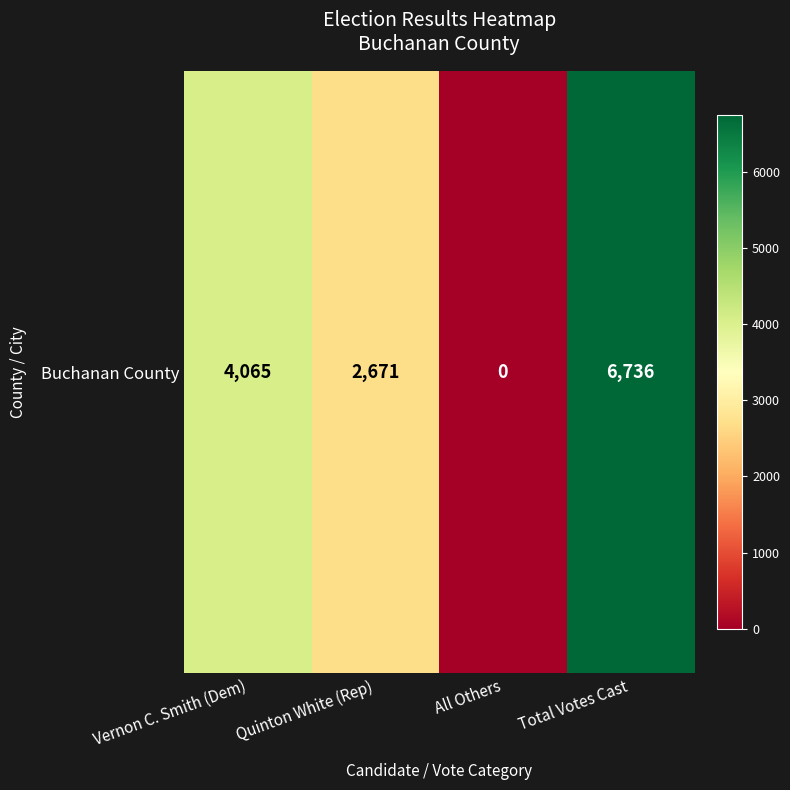

List the labels in order of value, largest first.

Total Votes Cast, Vernon C. Smith (Dem), Quinton White (Rep), All Others